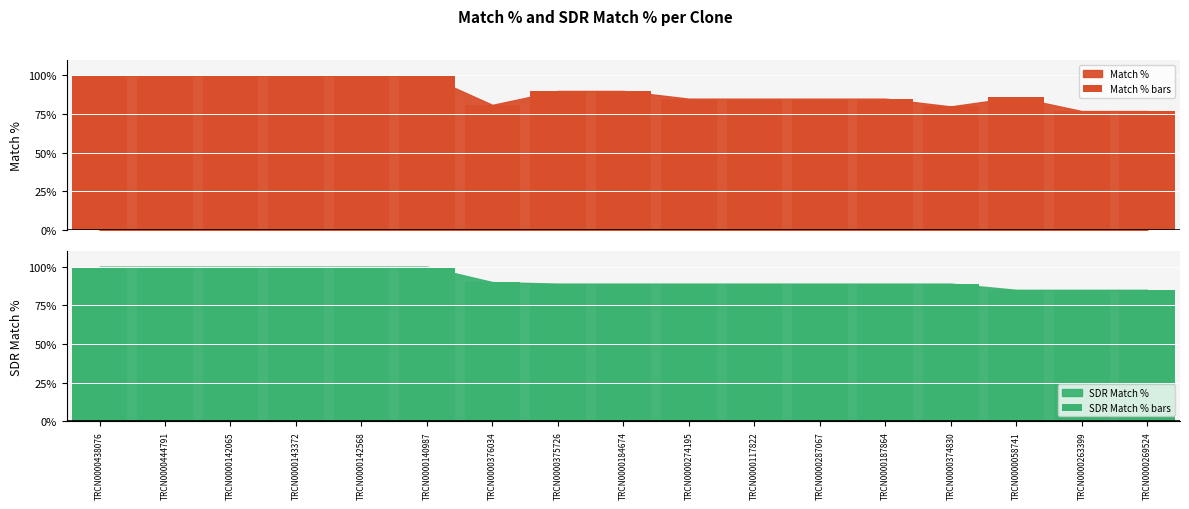

Which series has the widest spread of values?

Match % bars